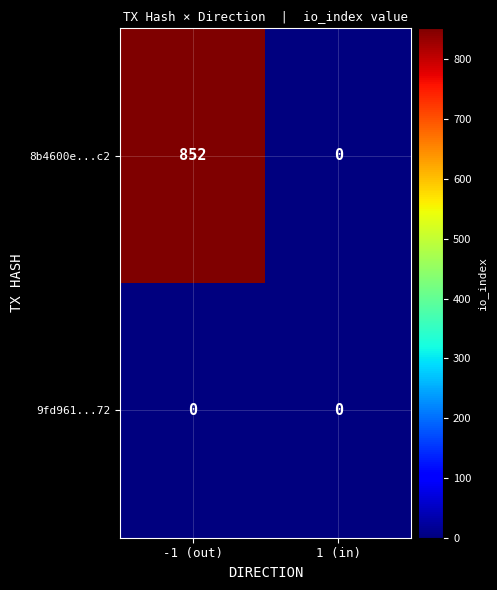

List the series in order of their overall mean, lowest first.

9fd961...72, 8b4600e...c2